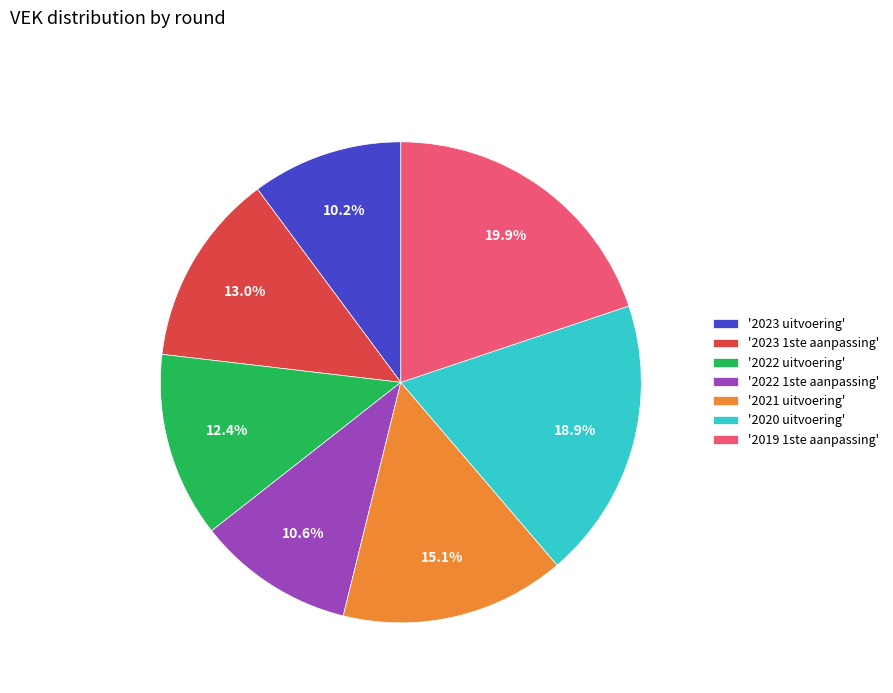

Is there any slice that represents more than half of the pie?

No